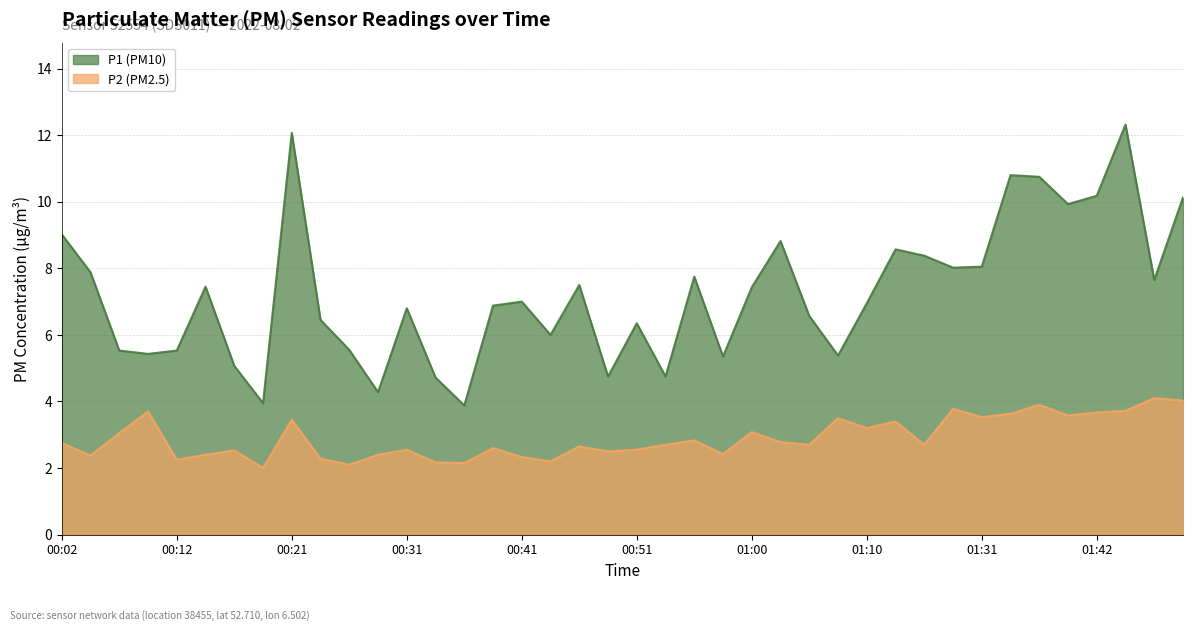

At which category does P2 reach its first local valley?

00:04